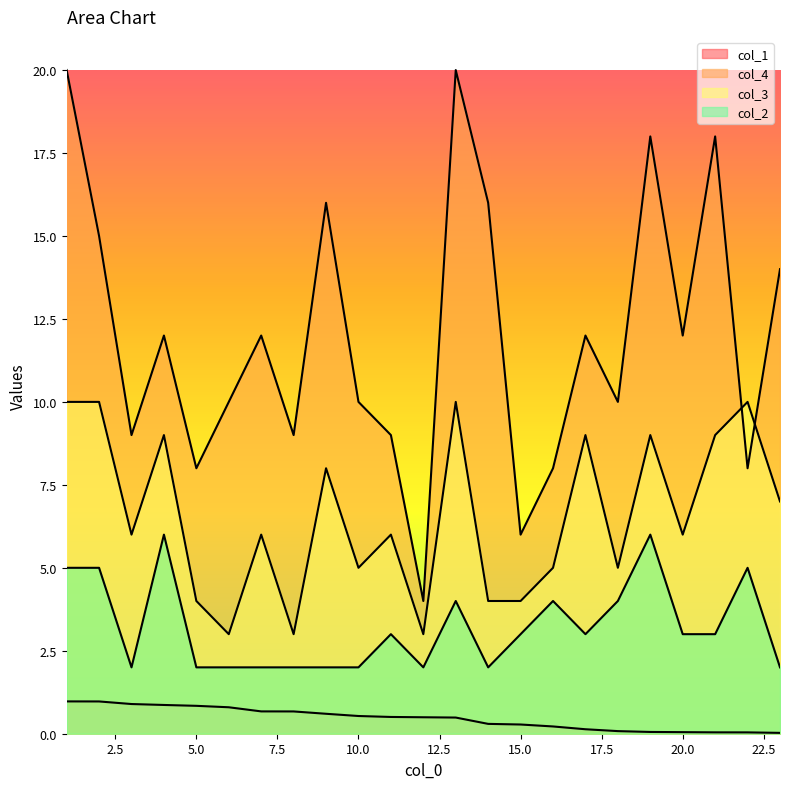

How many categories are shown in the chart?

23